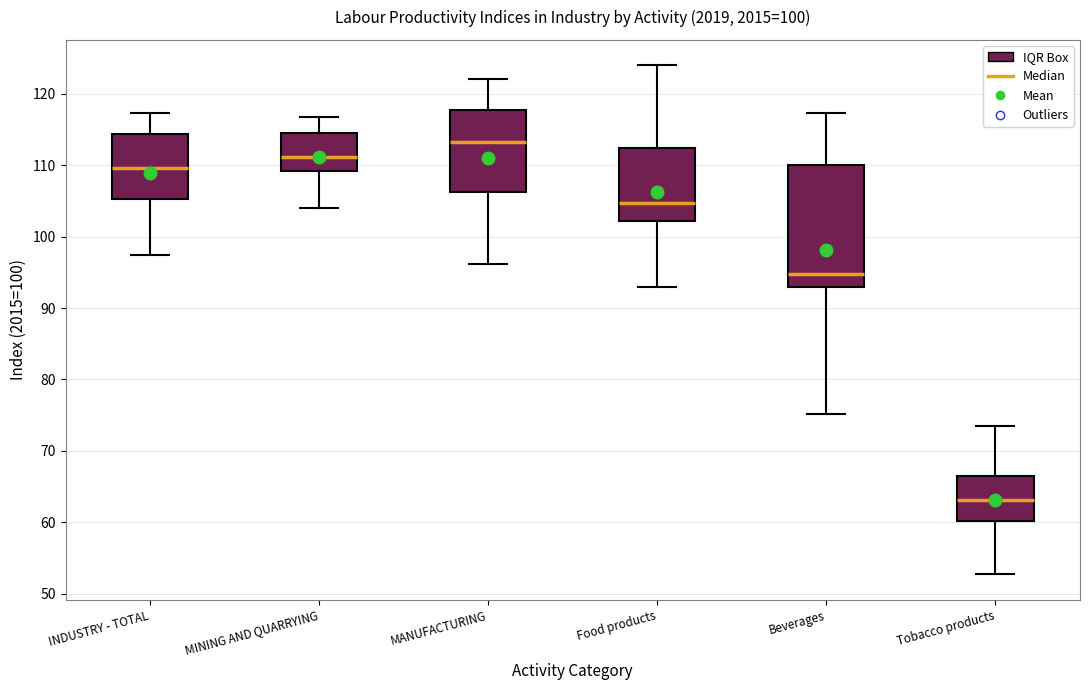

Which box is the tallest, from its lower edge to its upper edge?

Beverages